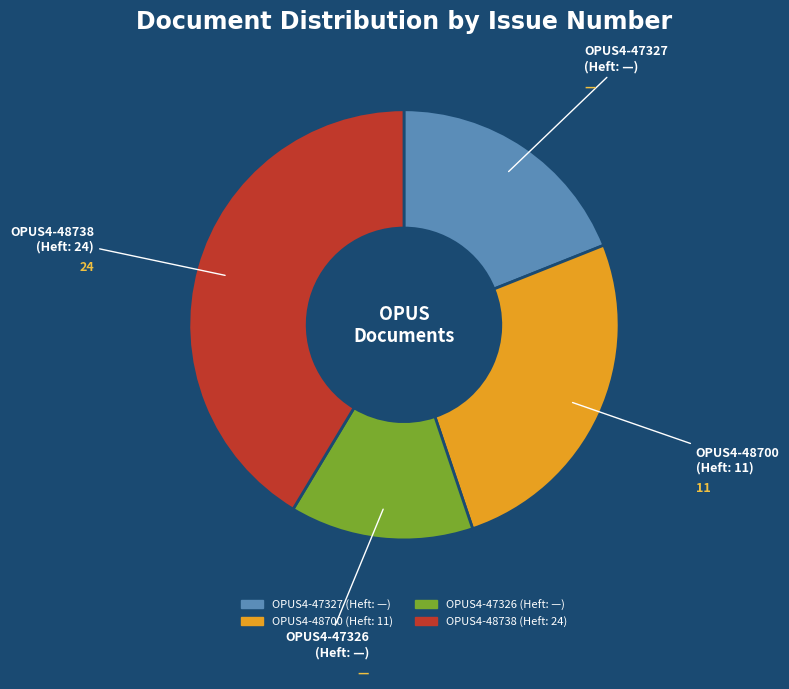

How many slices are in this pie chart?

4